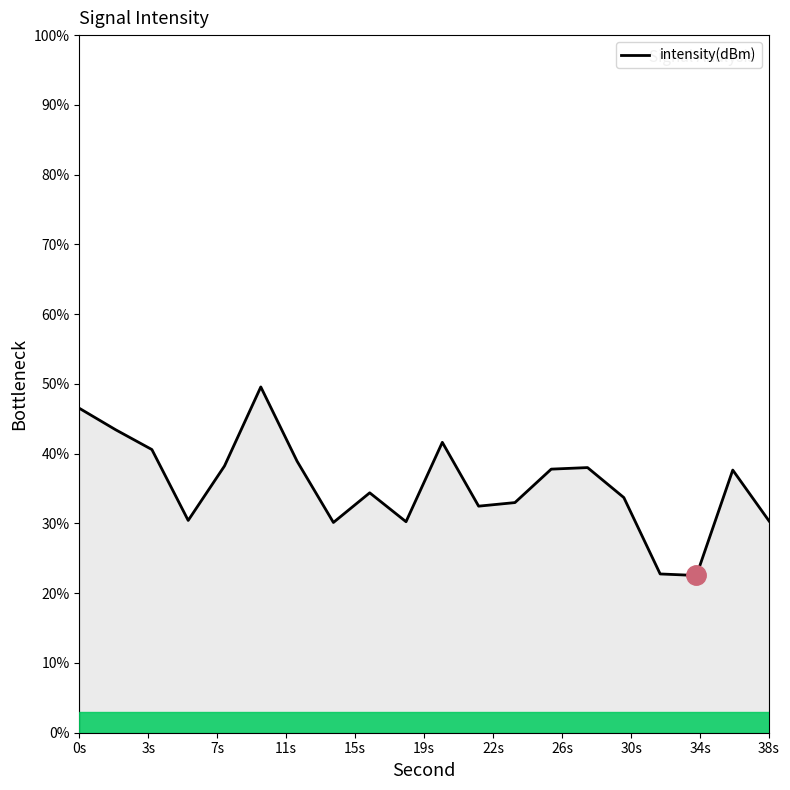

What is the smallest value displayed?

22.5